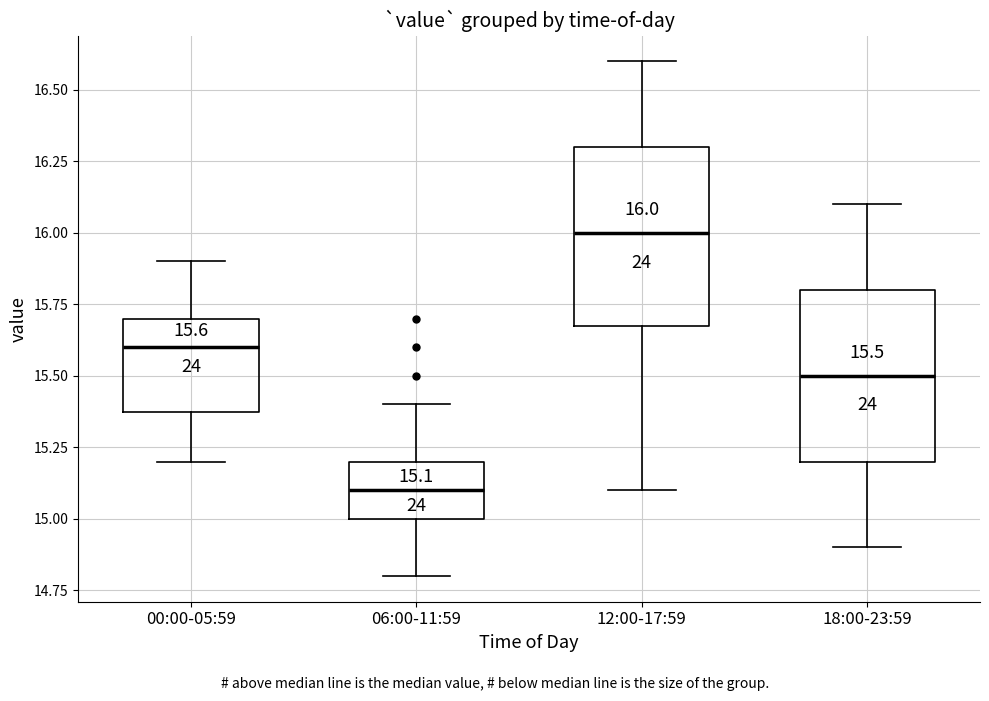

Which box's median line is the highest?

12:00-17:59